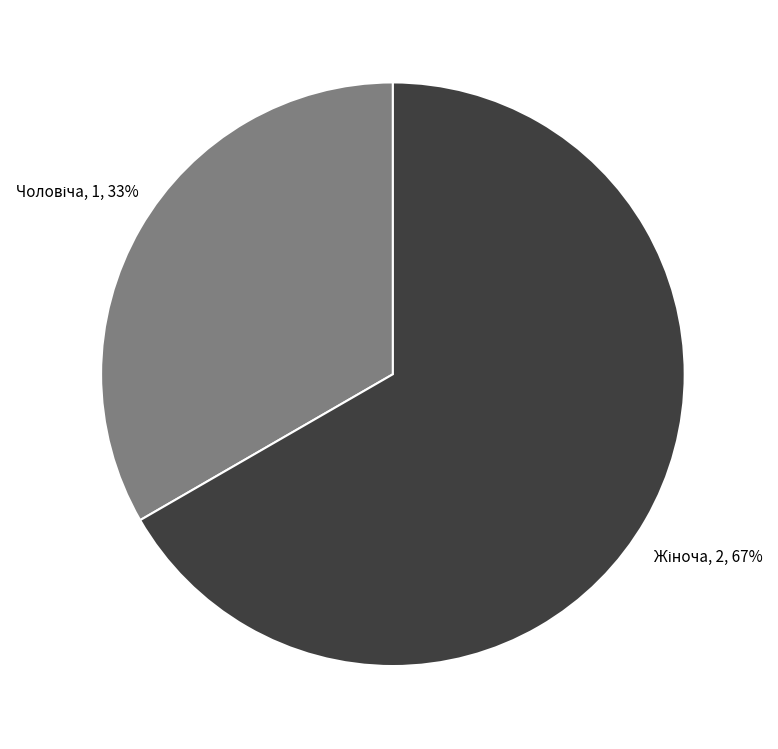

To the nearest percent, what is the average slice percentage?

50%